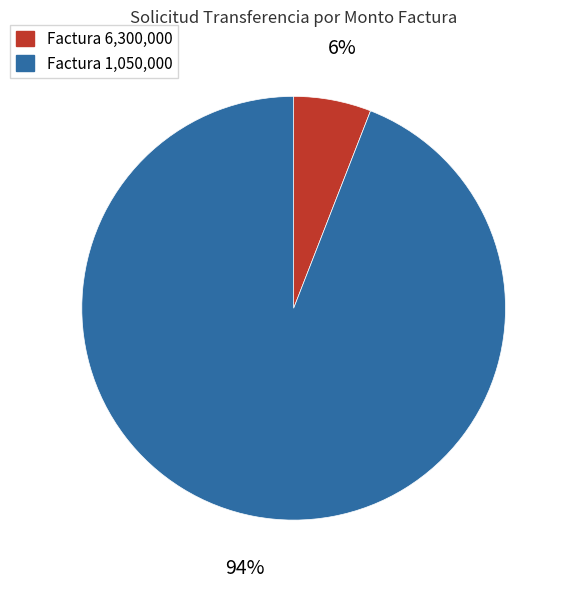

To the nearest percent, what is the average slice percentage?

50%